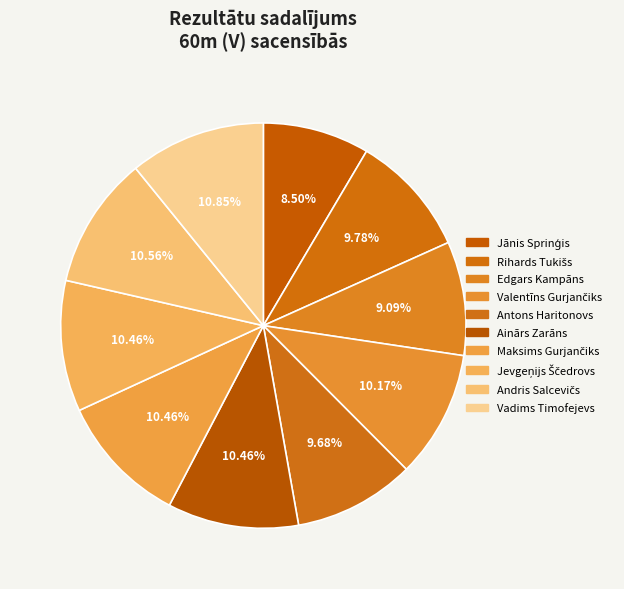

To the nearest percent, what percentage of the pie is Jānis Sprinģis?

9%